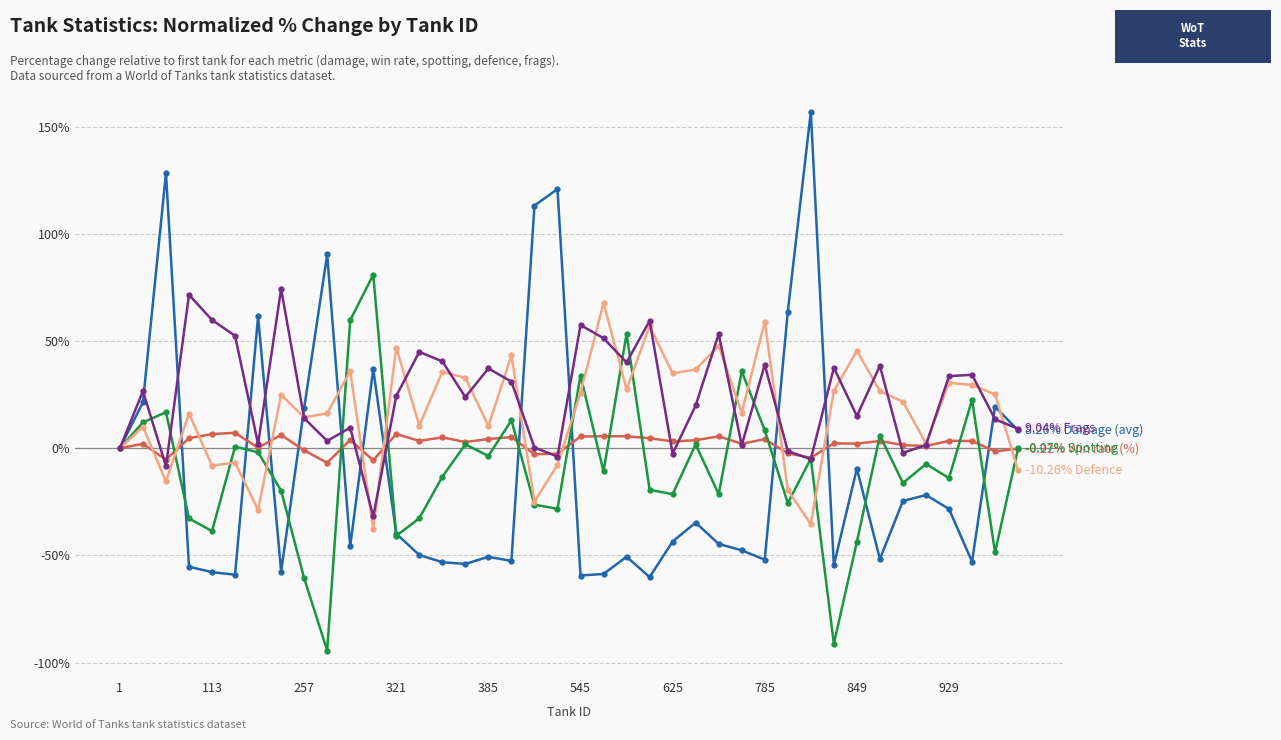

Does the chart have visible grid lines?

Yes